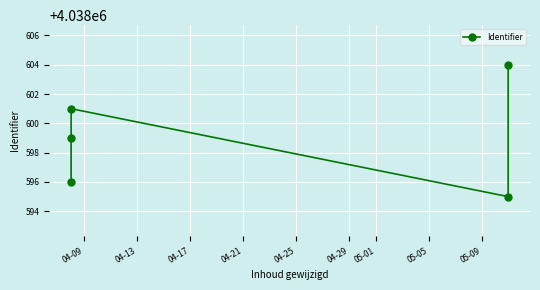

True or false: there are more than 0 points higher than both neighbors.

True